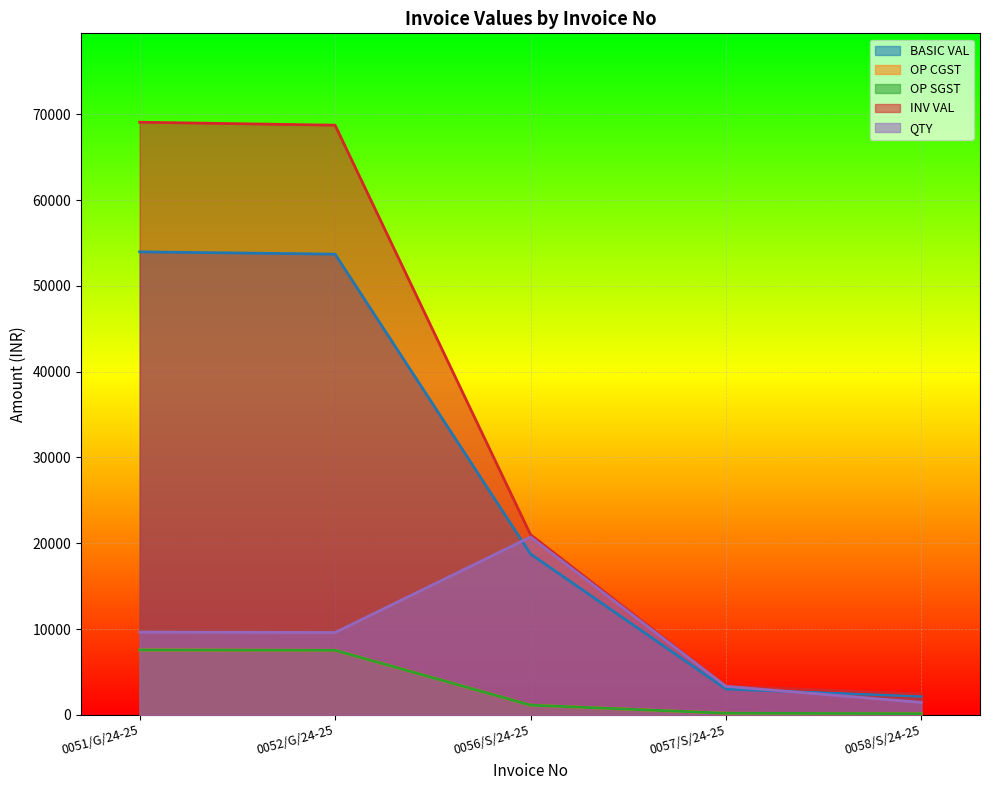

What is the label of the 2nd point from the right?

0057/S/24-25